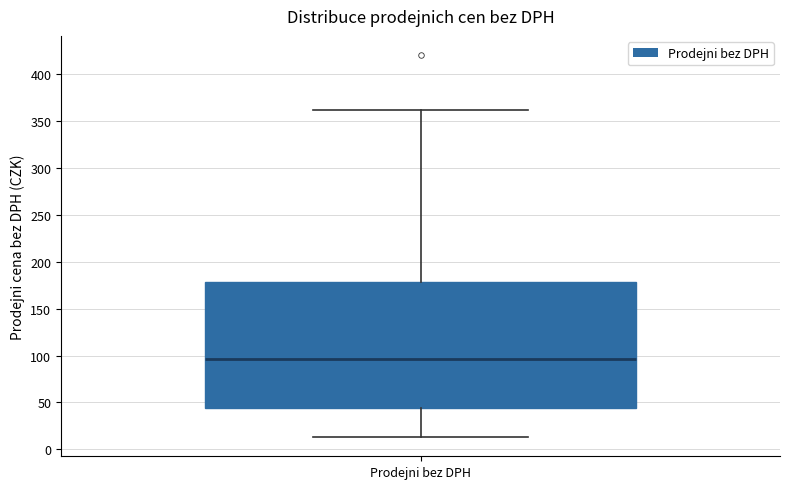

Read this box plot against the y-axis: the position of the median line, the range covered by the box, and the ends of both whiskers. The values are not printed on the chart, so give them approximately, as read against the axis.

median 95, box 45 to 180, whiskers 15 to 360